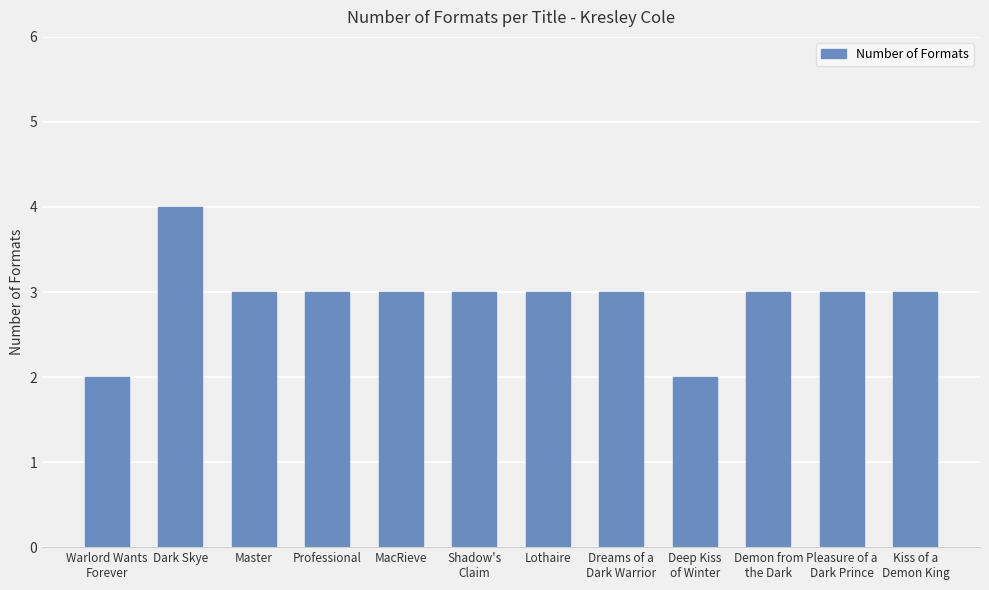

What is the value of the 8th bar from the left?

3